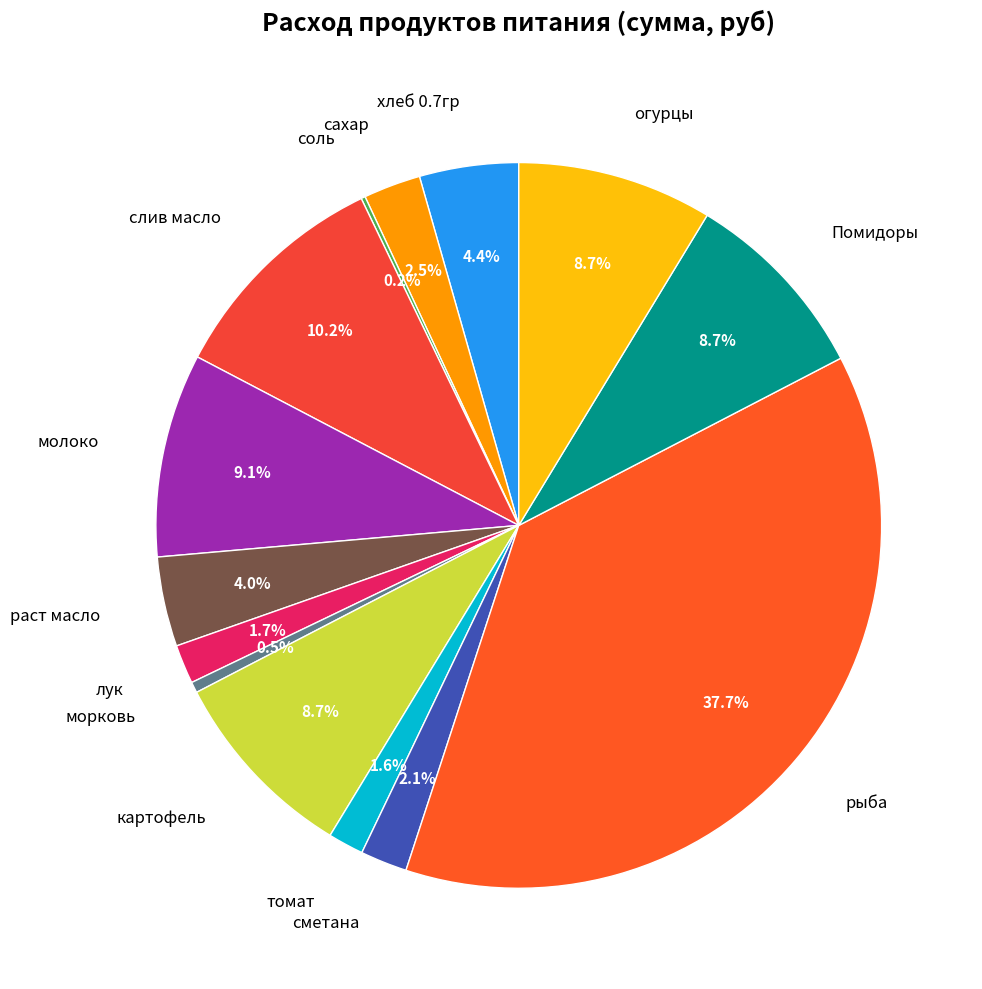

Is the sum of молоко and Помидоры greater than half?

No